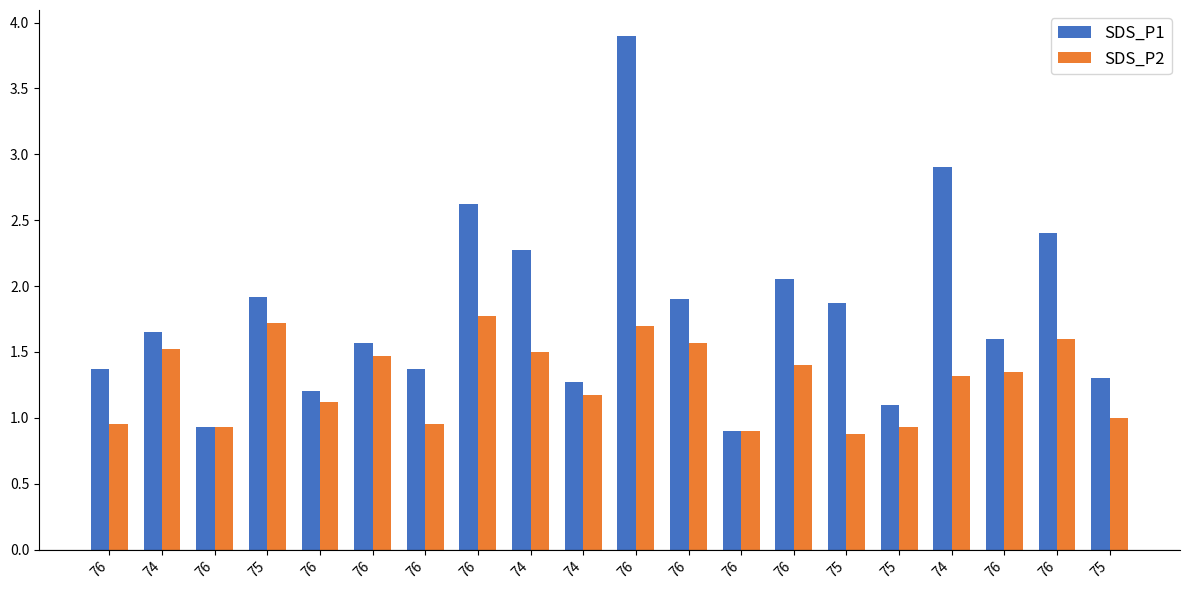

What is the total value across all series at 74?

3.2